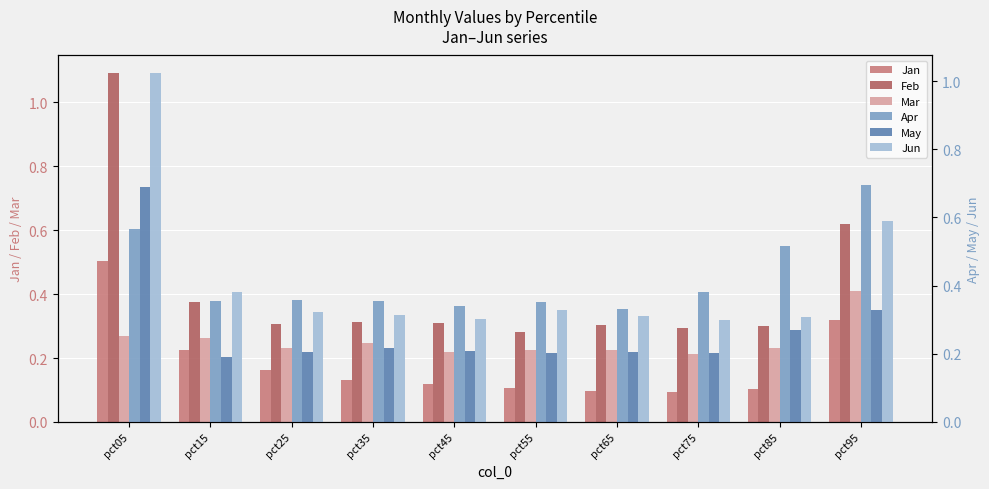

The value of Feb at pct65 is 0.3. True or false?

True